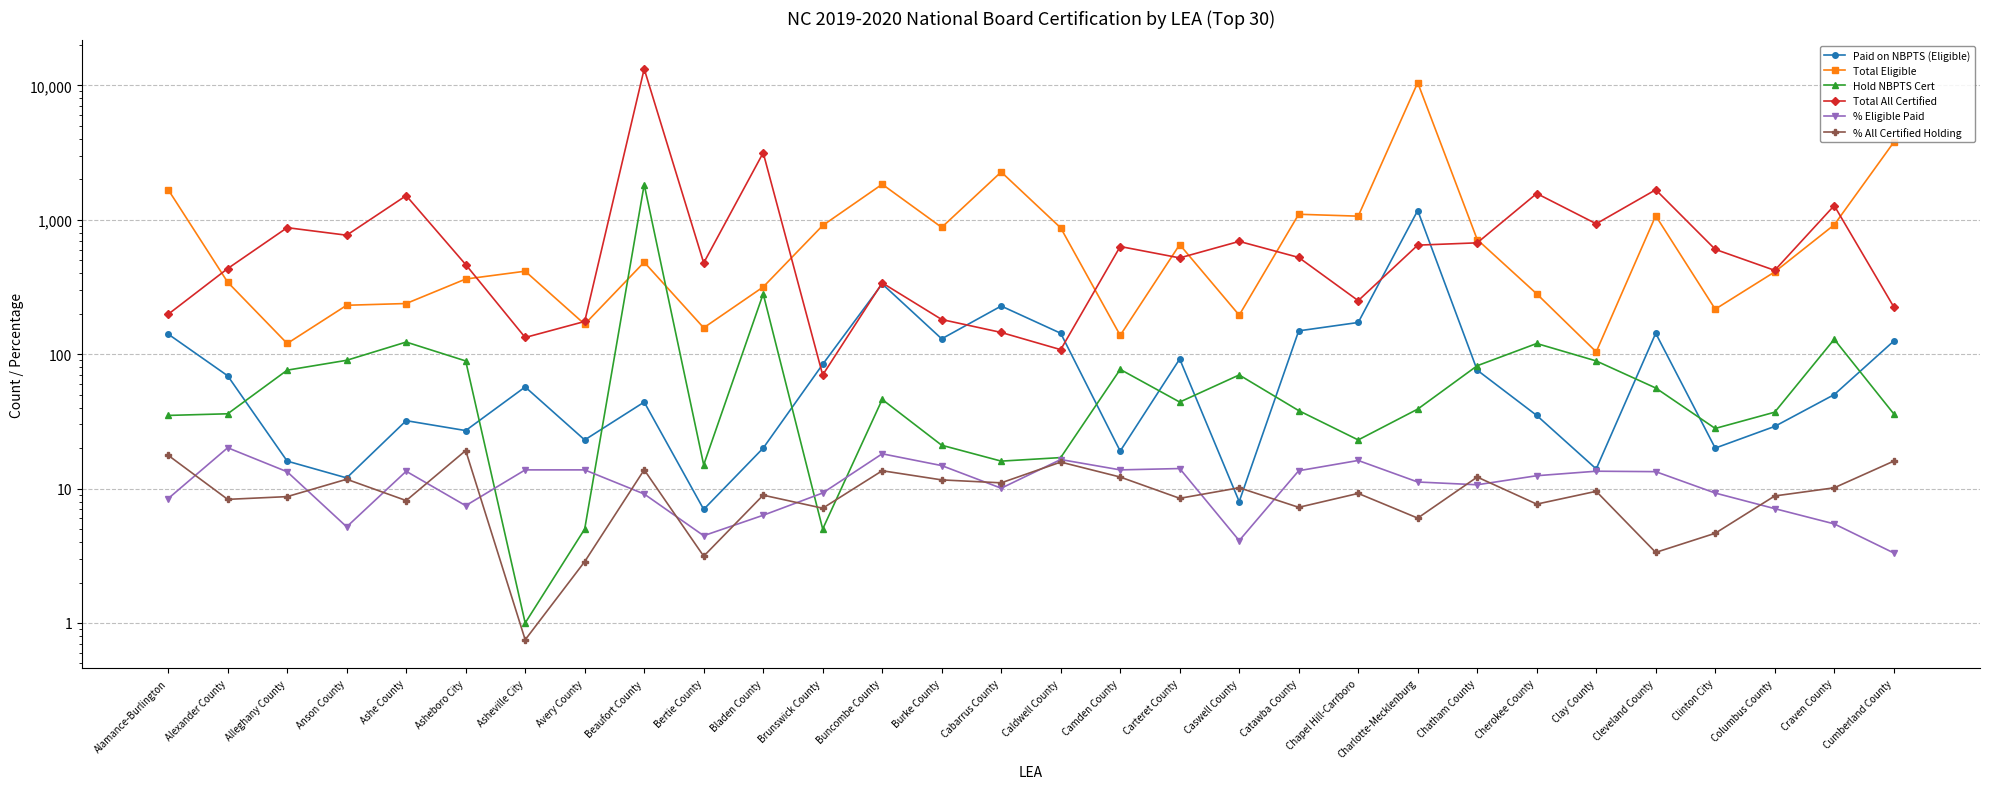

At which label does % Eligible Paid reach its minimum?

Cumberland County